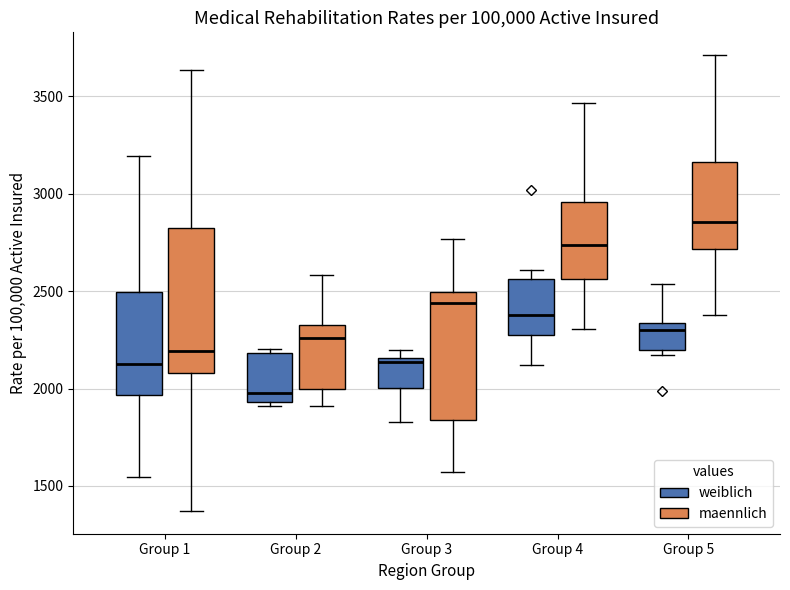

Reading left to right, read every box against the y-axis: the position of its median line, the range the box covers, and the ends of its whiskers. The values are not printed on the chart, so give them approximately, as read against the axis.

Group 1 (weiblich): median 2100, box 1950 to 2500, whiskers 1550 to 3200
Group 1 (maennlich): median 2200, box 2100 to 2800, whiskers 1350 to 3650
Group 2 (weiblich): median 2000, box 1950 to 2200, whiskers 1900 to 2200 (just above the box's upper edge)
Group 2 (maennlich): median 2250, box 2000 to 2350, whiskers 1900 to 2600
Group 3 (weiblich): median 2150 (just below the box's upper edge), box 2000 to 2150, whiskers 1850 to 2200
Group 3 (maennlich): median 2450, box 1850 to 2500, whiskers 1550 to 2750
Group 4 (weiblich): median 2400, box 2250 to 2550, whiskers 2100 to 2600
Group 4 (maennlich): median 2750, box 2550 to 2950, whiskers 2300 to 3450
Group 5 (weiblich): median 2300, box 2200 to 2350, whiskers 2150 to 2550
Group 5 (maennlich): median 2850, box 2700 to 3150, whiskers 2400 to 3700